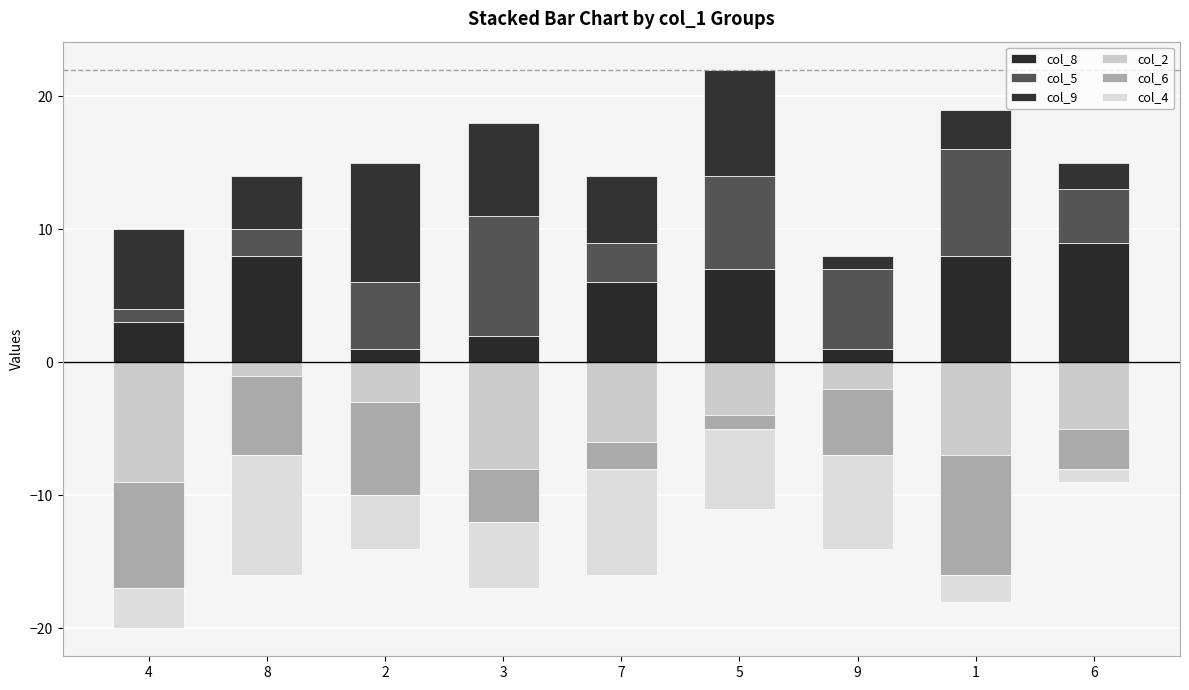

What is the sum of all col_9 values?

45